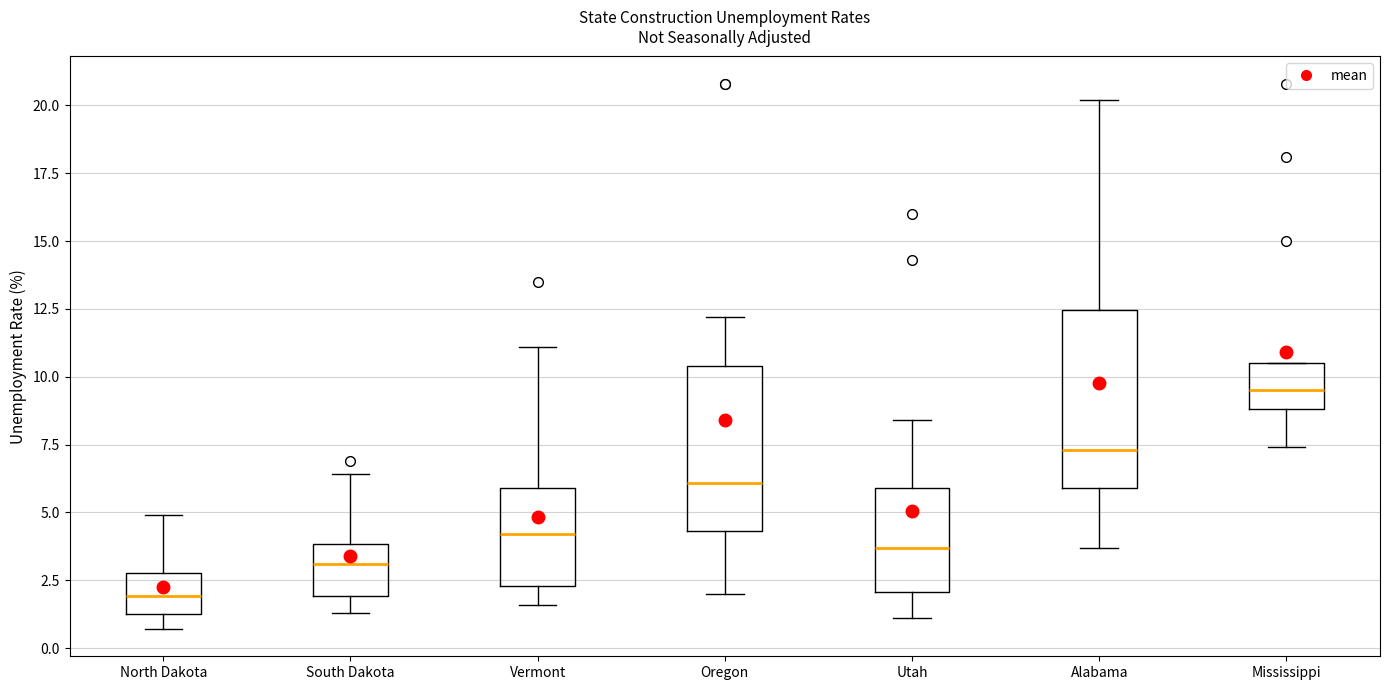

Which box's median line is the lowest?

North Dakota